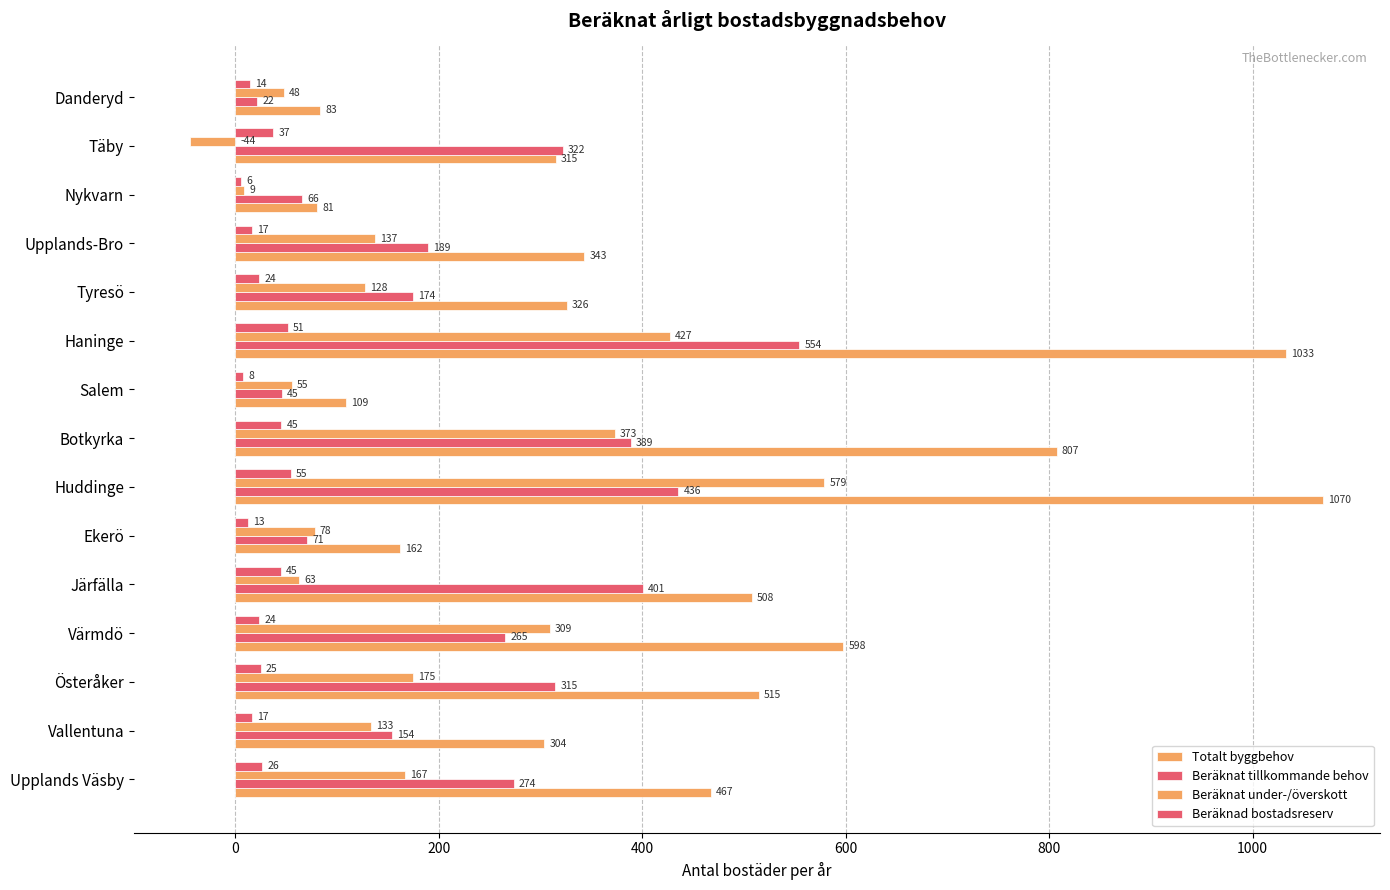

What is the difference between the maximum and minimum values in the Beräknat tillkommande behov series?

532.4